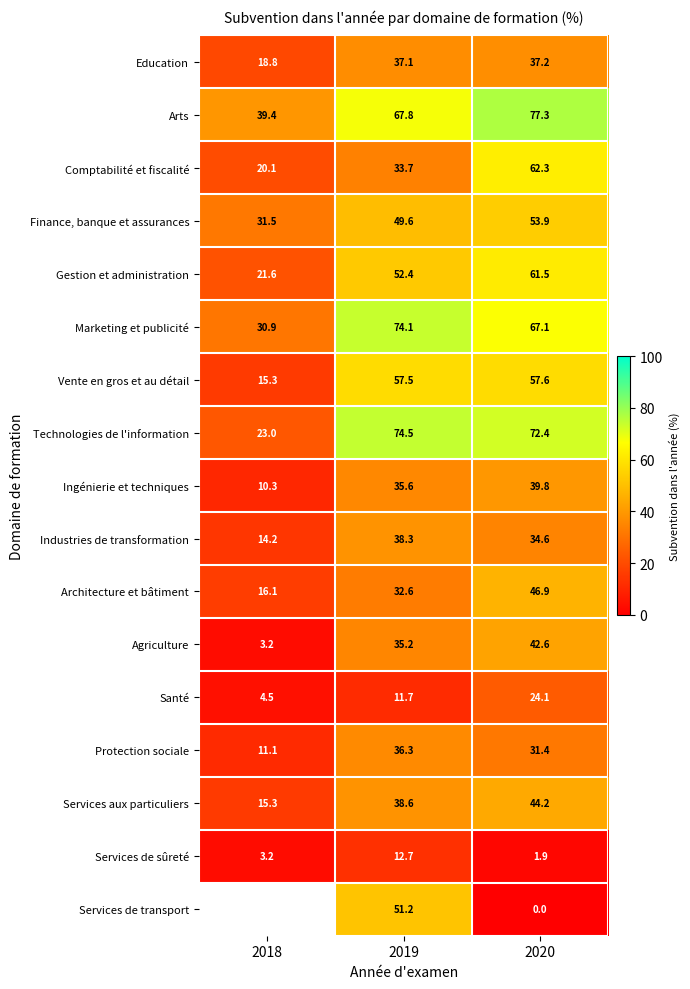

Is the value of Vente en gros et au détail at 2019 greater than the value of Industries de transformation at 2020?

Yes